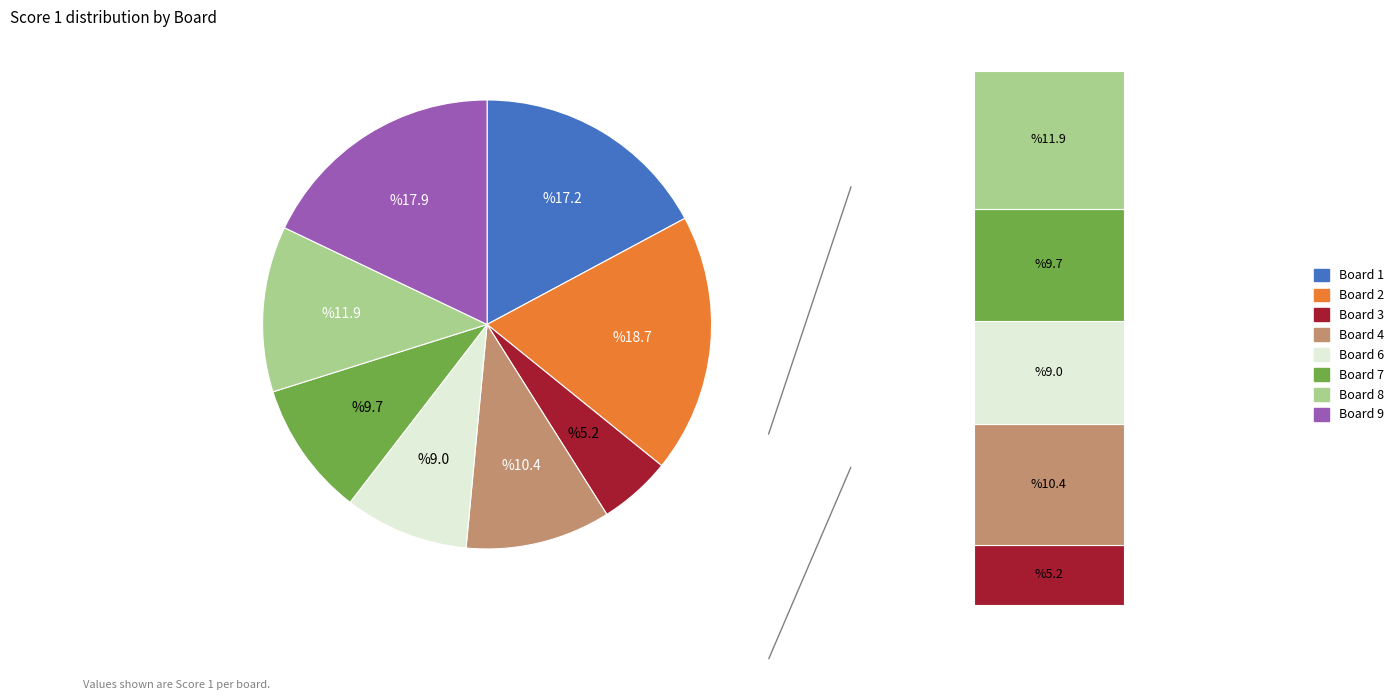

Approximately how many times larger is the value at Board 1 compared to Board 8?

1.4